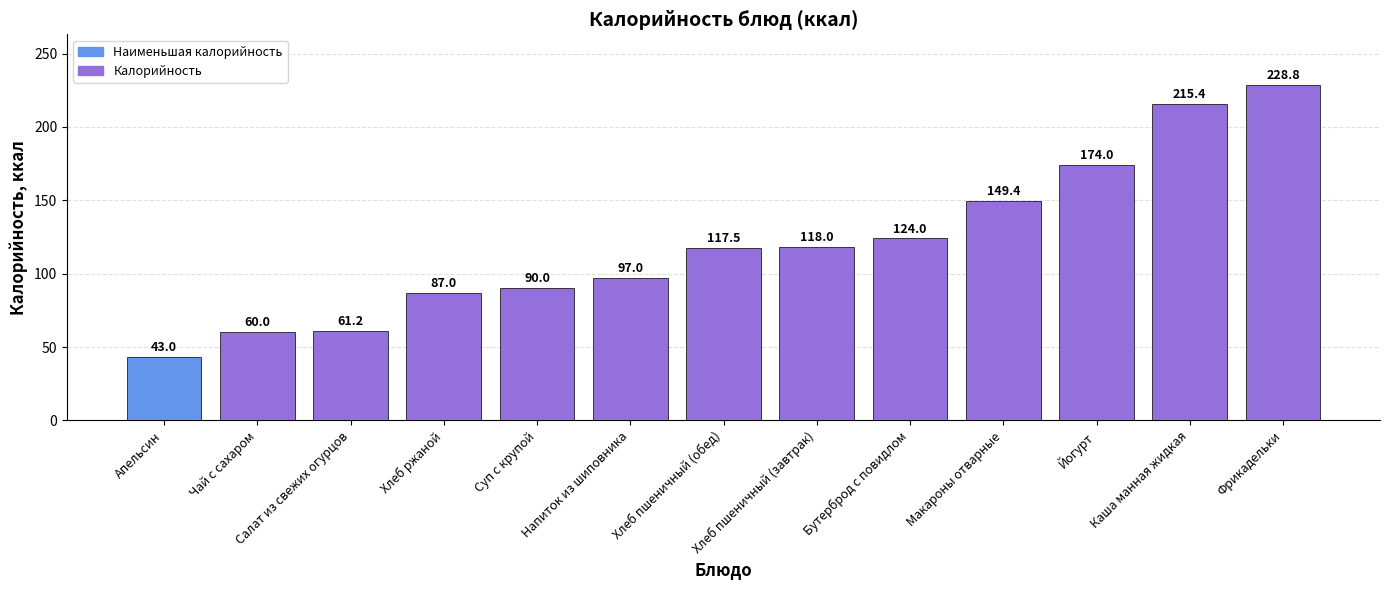

Reading left to right, what are all the values shown in this chart?

43.0	60.0	61.2	87.0	90.0	97.0	117.5	118.0	124.0	149.4	174.0	215.4	228.8